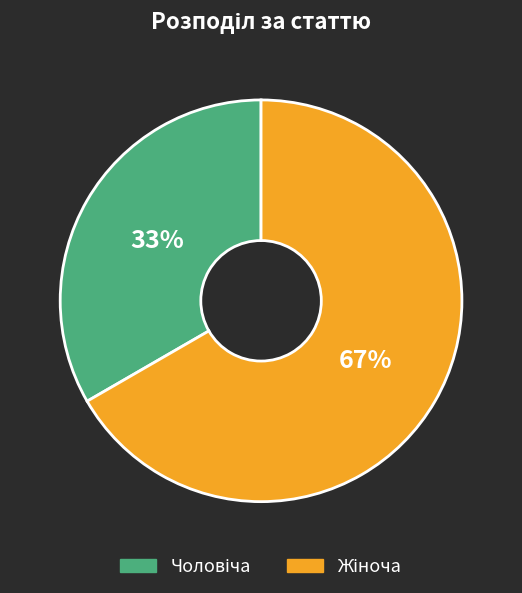

To the nearest percent, what is the average slice percentage?

50%